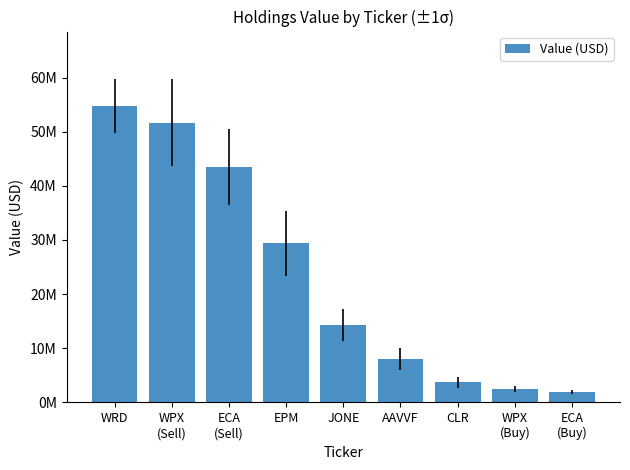

What position from the right is WPX
(Sell)?

8